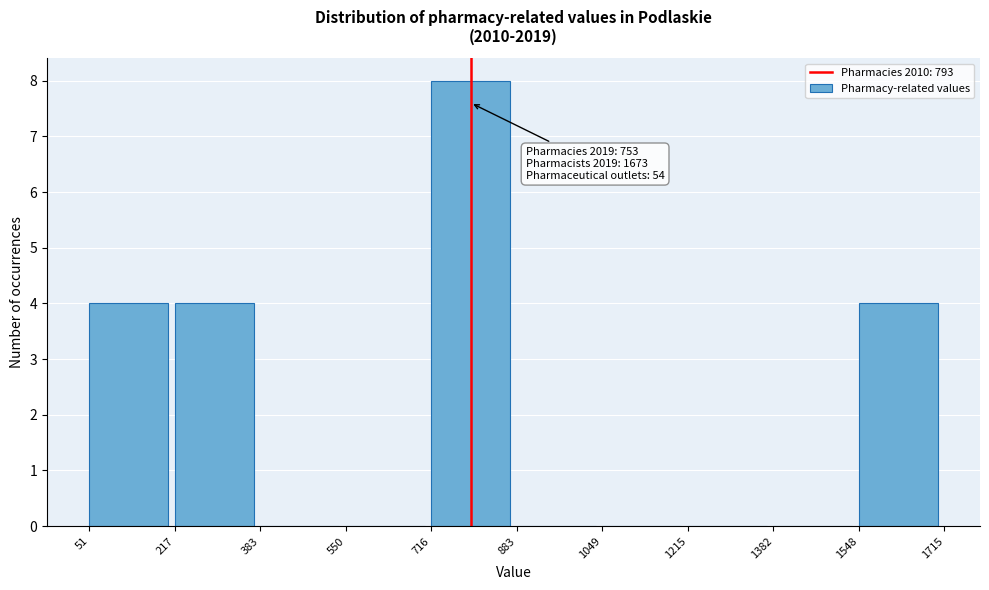

Which range on the x-axis has the tallest bar?

716 to 883